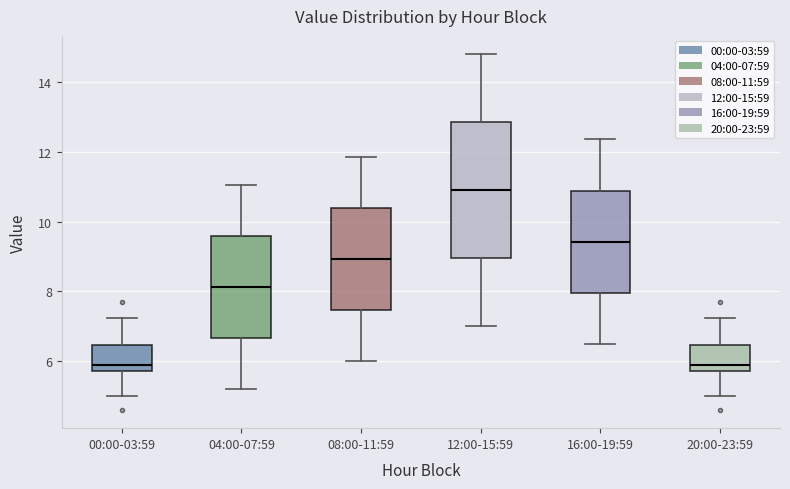

Where is the lower edge of the box for 08:00-11:59 on the y-axis? The values are not printed on the chart, so give them approximately, as read against the axis.

7.4